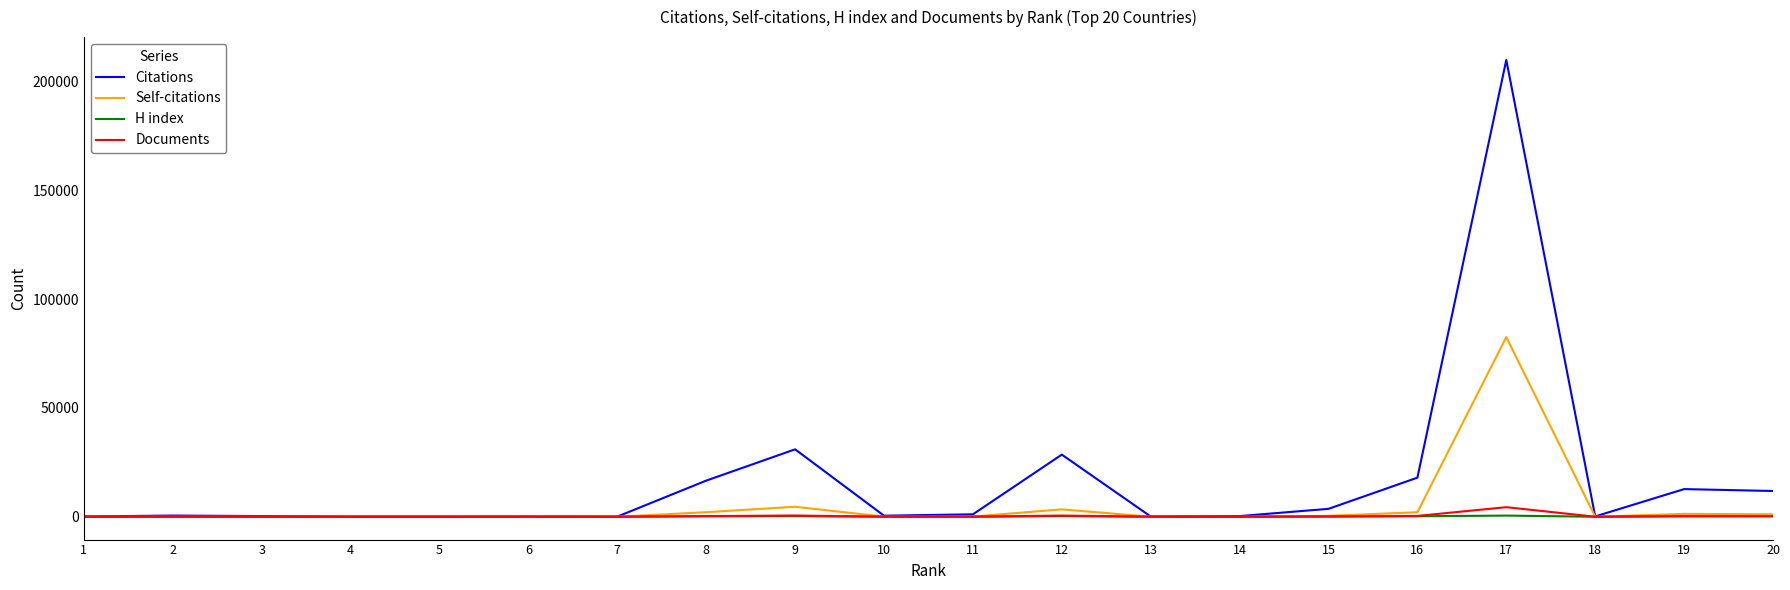

What is the maximum value shown in the chart?

209903